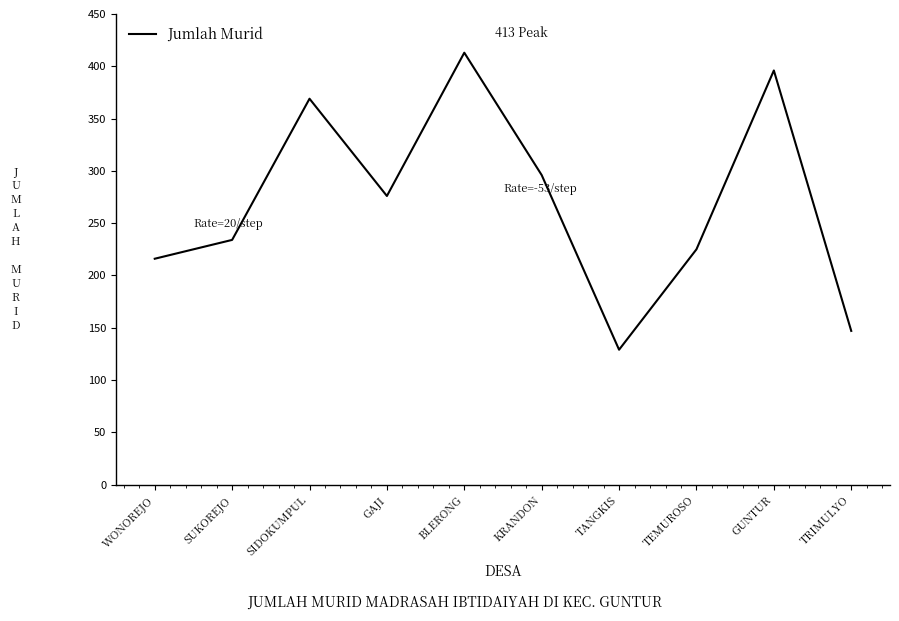

Count the number of data series in this chart.

1